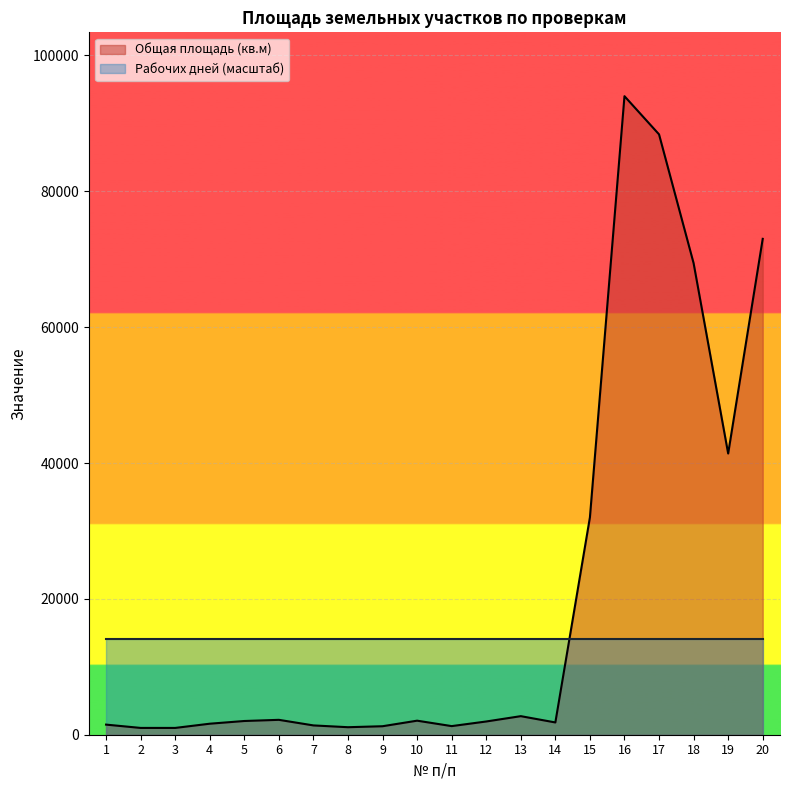

List the labels in order of value, smallest first.

3, 2, 8, 9, 11, 7, 1, 4, 14, 12, 5, 10, 6, 13, 15, 19, 18, 20, 17, 16